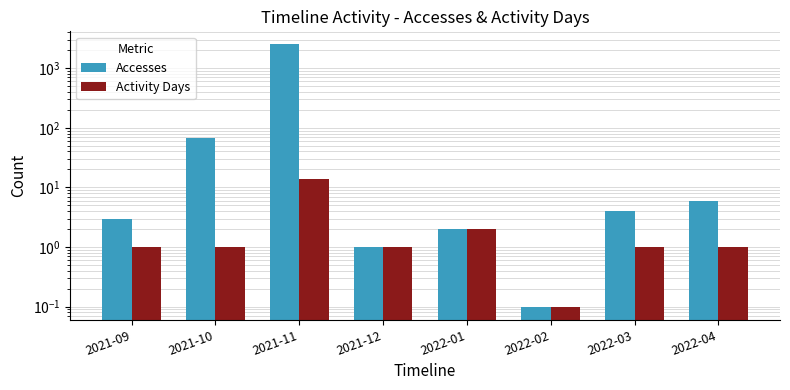

What is the label of the 3rd bar from the left?

2021-11